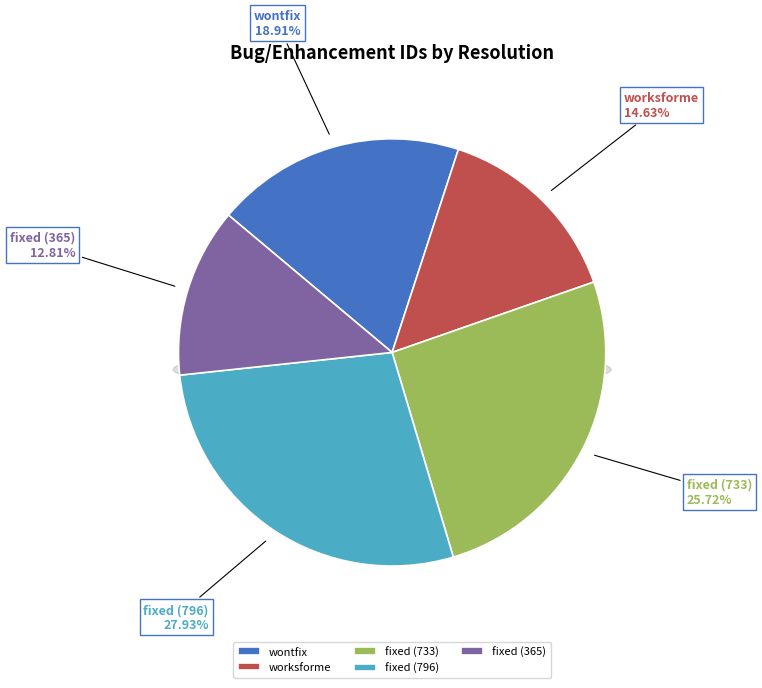

How many slices are in this pie chart?

5